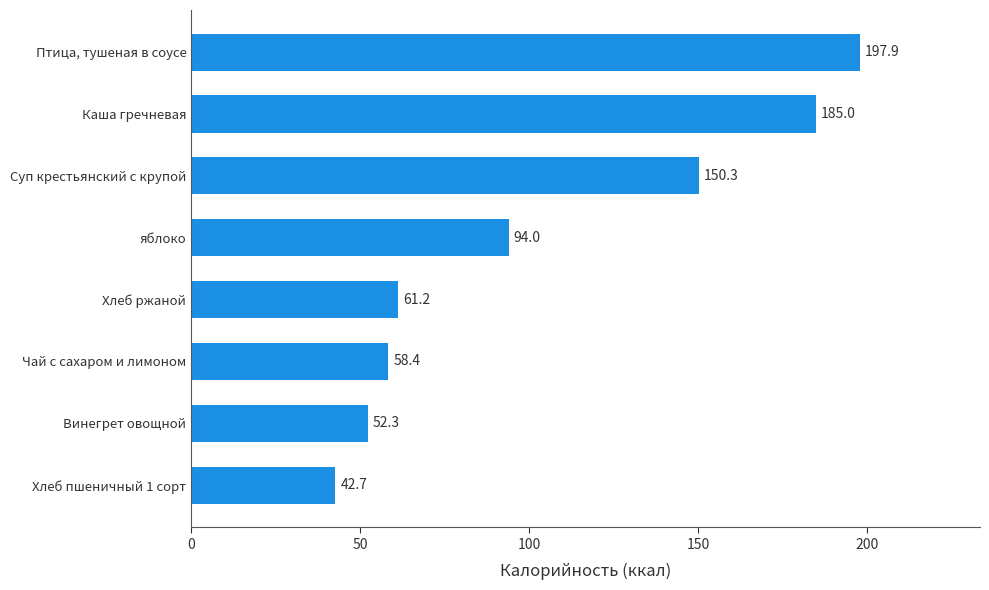

How many values are below 94?

4